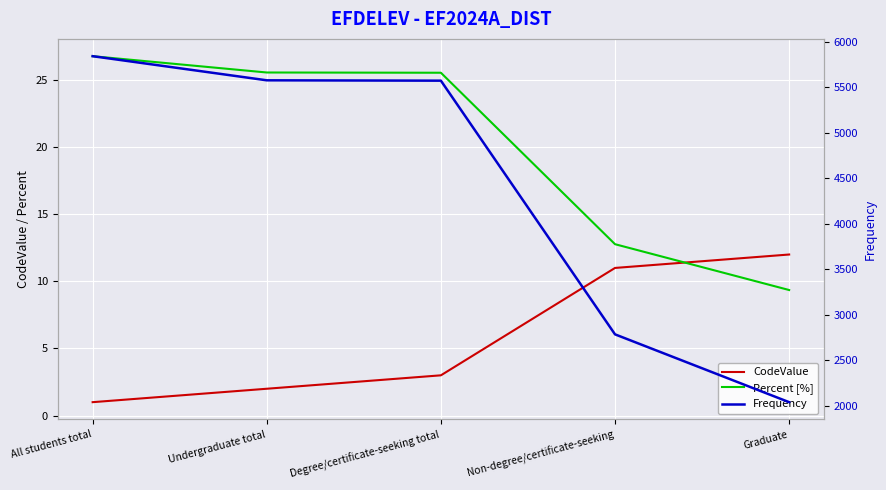

What is the difference between the second highest and second lowest values in the Frequency series?

2791.0